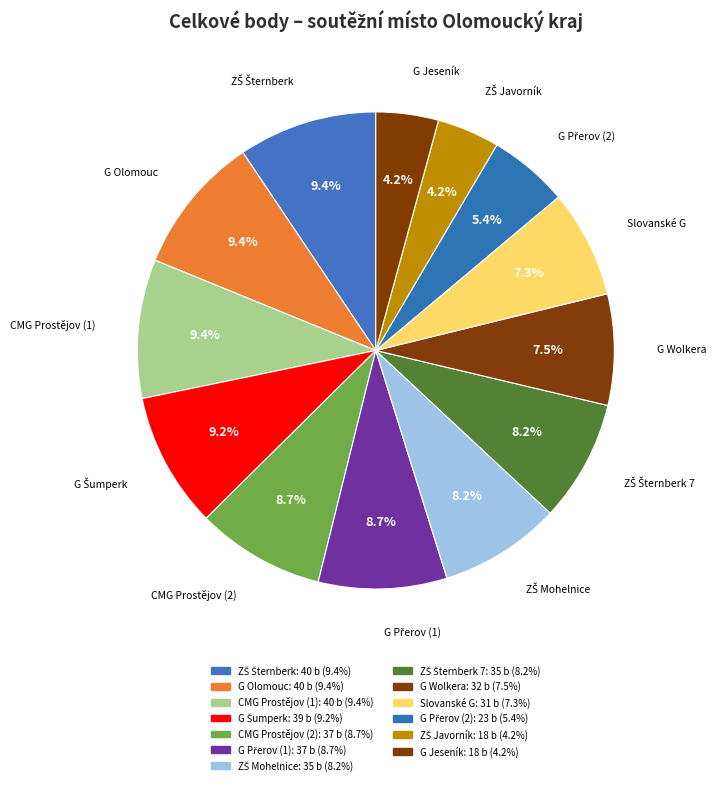

Does any single category account for the majority?

No